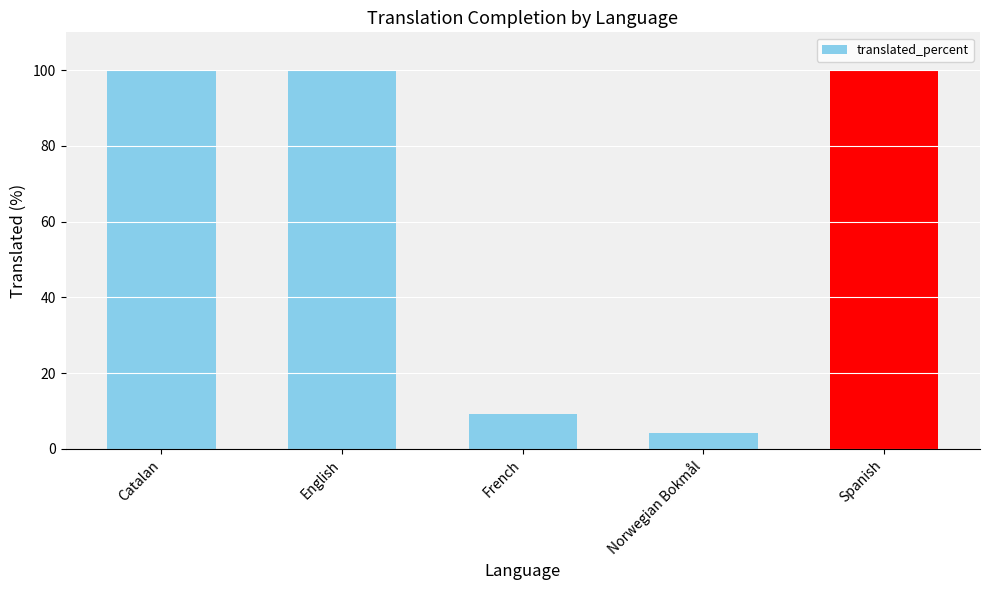

At which label is the value closest to 52?

French